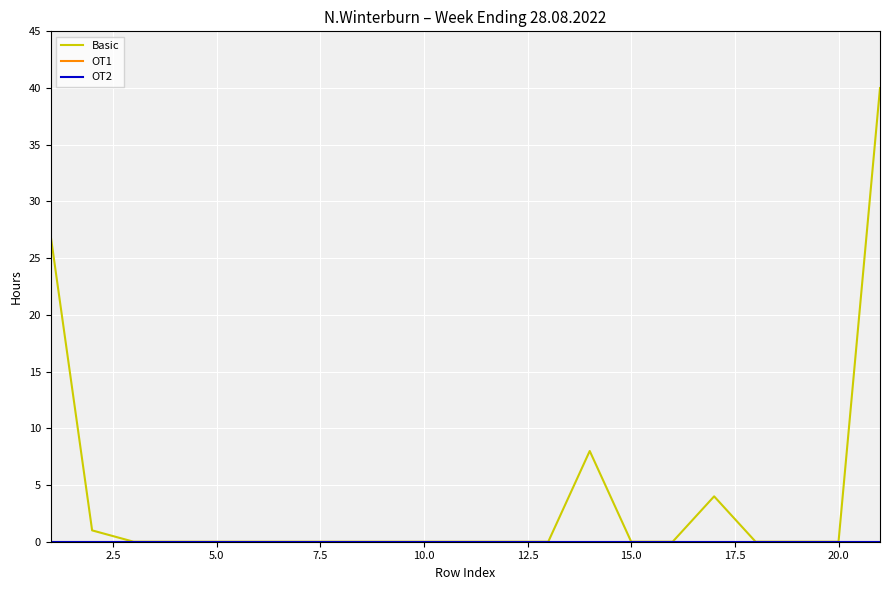

Reading right to left, transcribe all the data shown in this chart.

Basic: 40	0	0	0	4	0	0	8	0	0	0	0	0	0	0	0	0	0	0	1	27
OT1: 0	0	0	0	0	0	0	0	0	0	0	0	0	0	0	0	0	0	0	0	0
OT2: 0	0	0	0	0	0	0	0	0	0	0	0	0	0	0	0	0	0	0	0	0